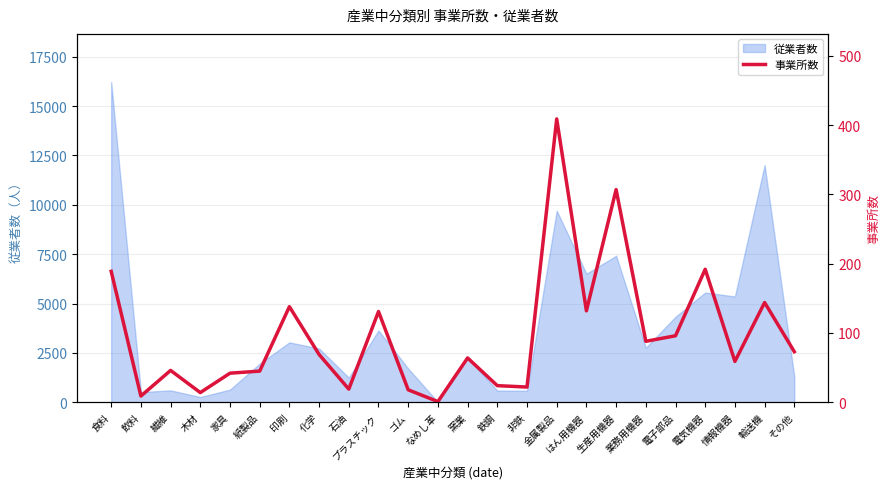

Where does the data first go above 69?

食料